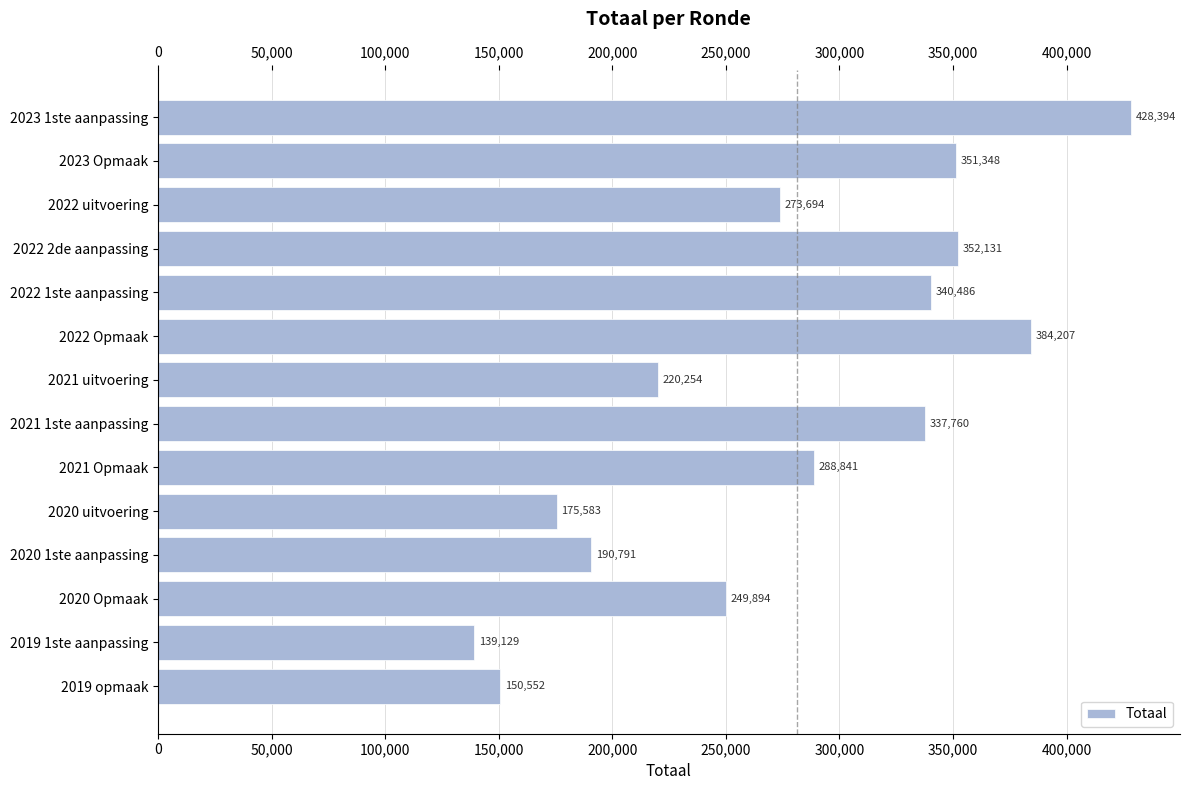

What is the difference between the maximum and minimum values?

289265